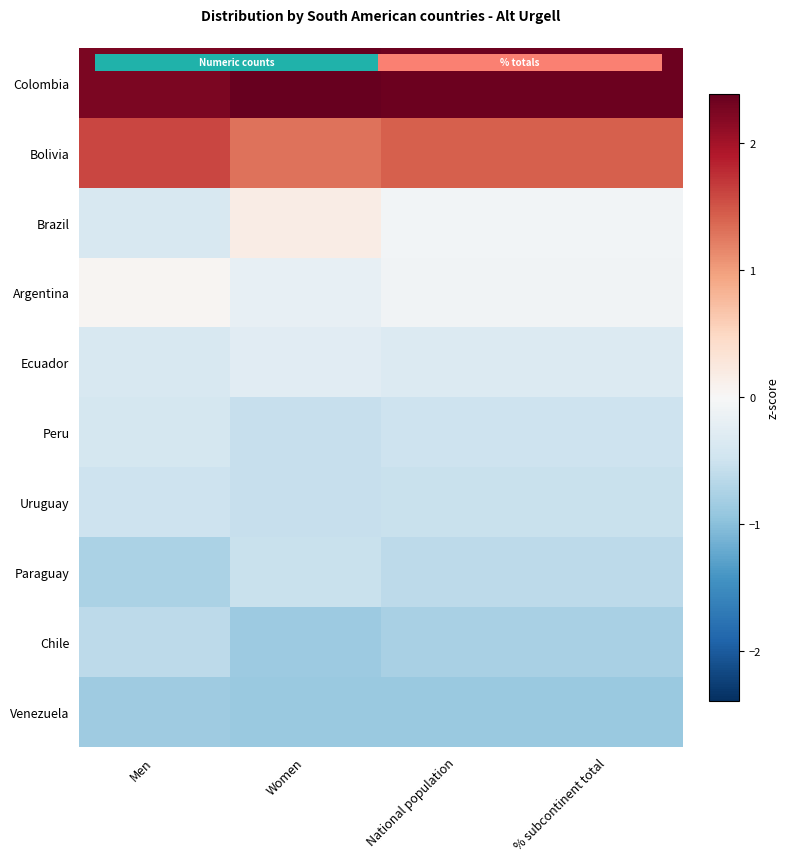

List the series in order of their peak value, lowest first.

Venezuela, Chile, Paraguay, Uruguay, Peru, Ecuador, Argentina, Brazil, Bolivia, 0.0